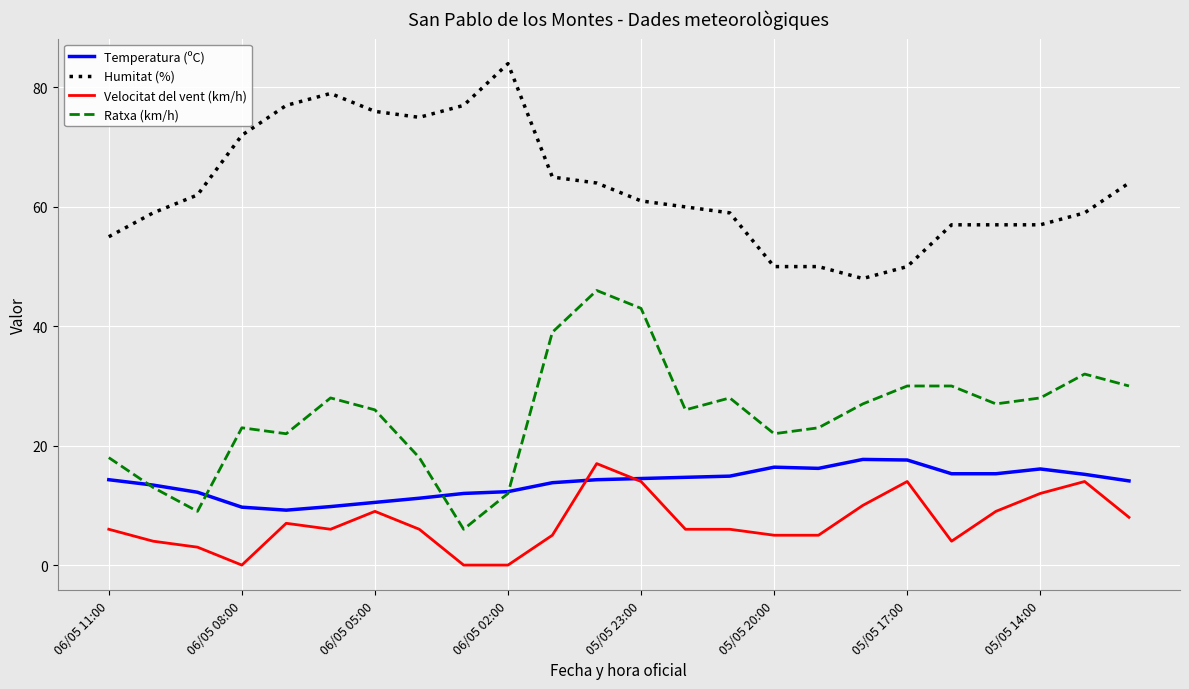

Which series has the largest total across all categories?

Humitat (%)